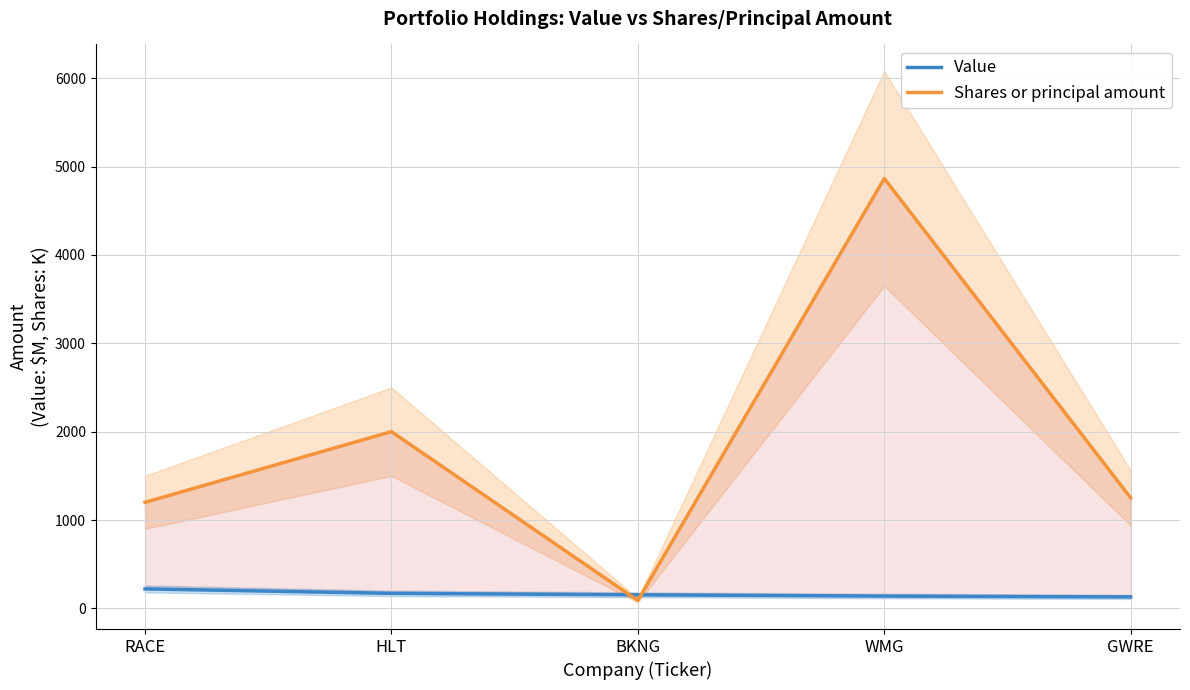

Reading left to right, list all the values displayed in this chart.

Value: RACE=220.9	HLT=170.6	BKNG=154.0	WMG=139.8	GWRE=130.3
Shares or principal amount: RACE=1200.0	HLT=2000.0	BKNG=90.0	WMG=4864.3	GWRE=1250.0